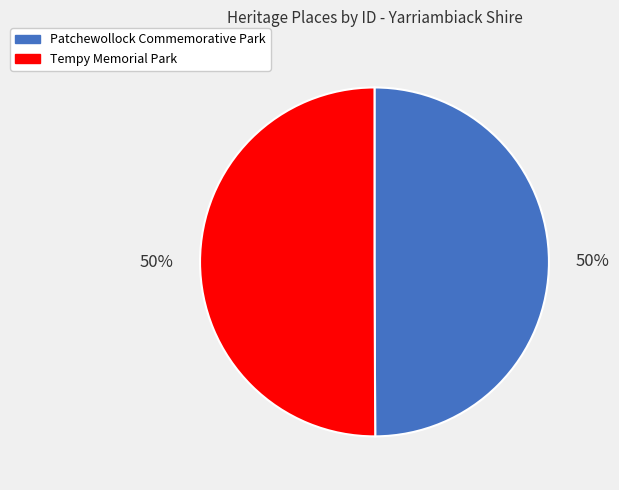

What is the ratio of the value at Tempy Memorial Park to the value at Patchewollock Commemorative Park?

1.0